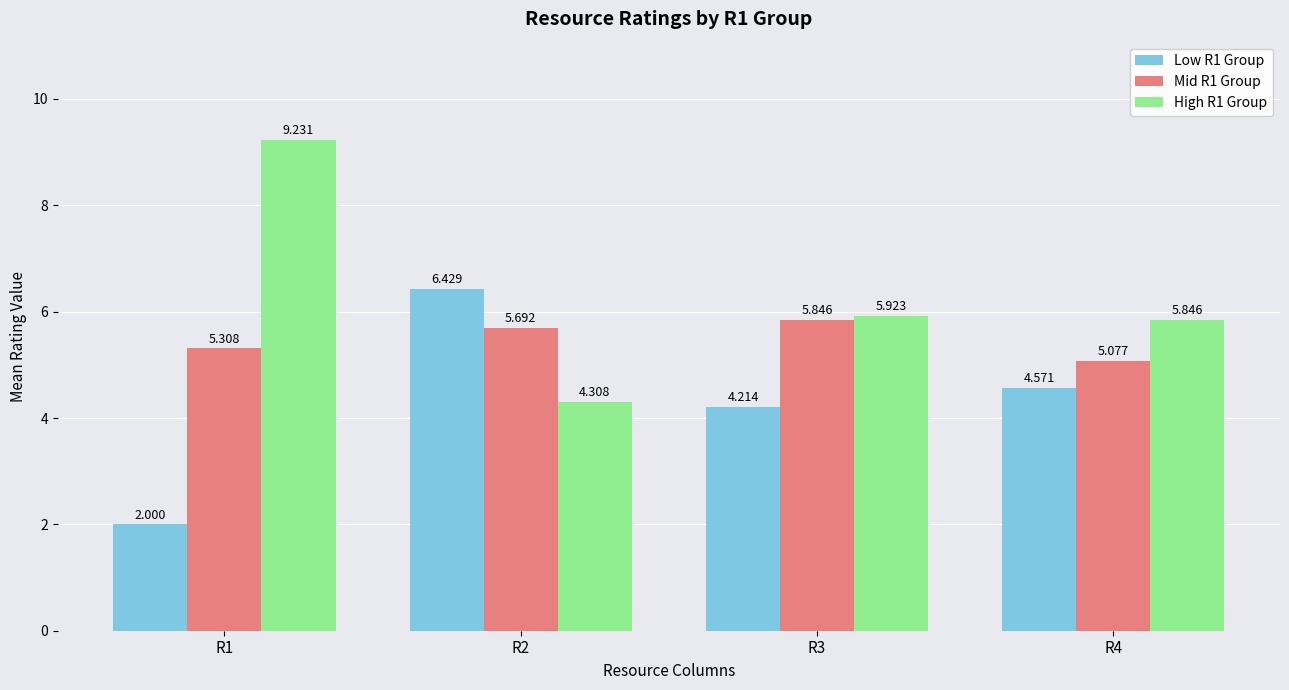

Between R4 and R2, which is larger?

R2